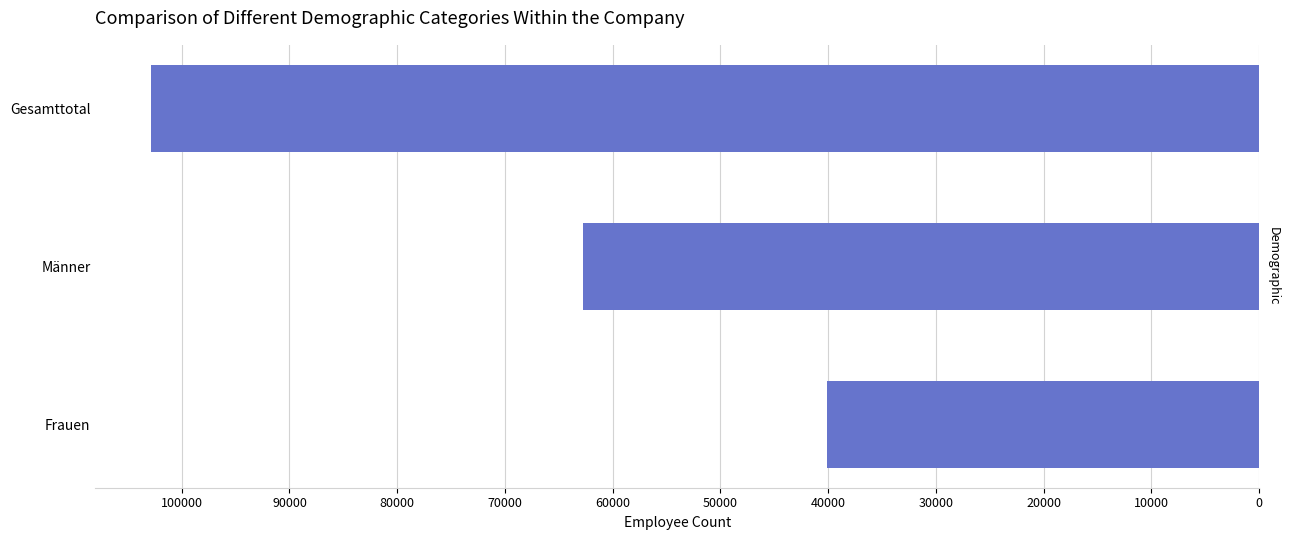

True or false: the data shows 62717 at Männer.

True